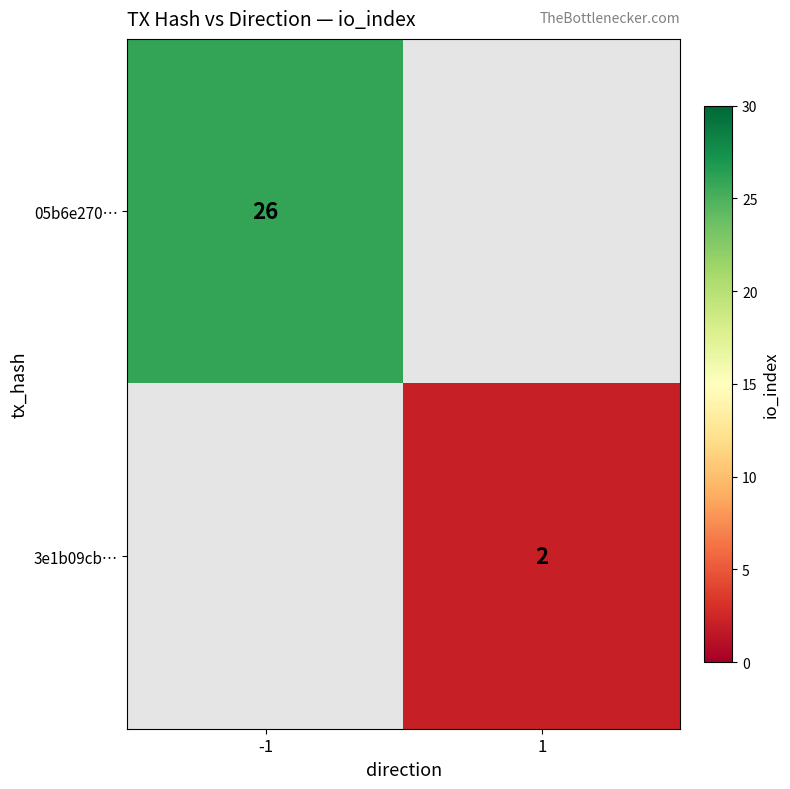

The 3e1b09cb… series shows 2 at 1. True or false?

True